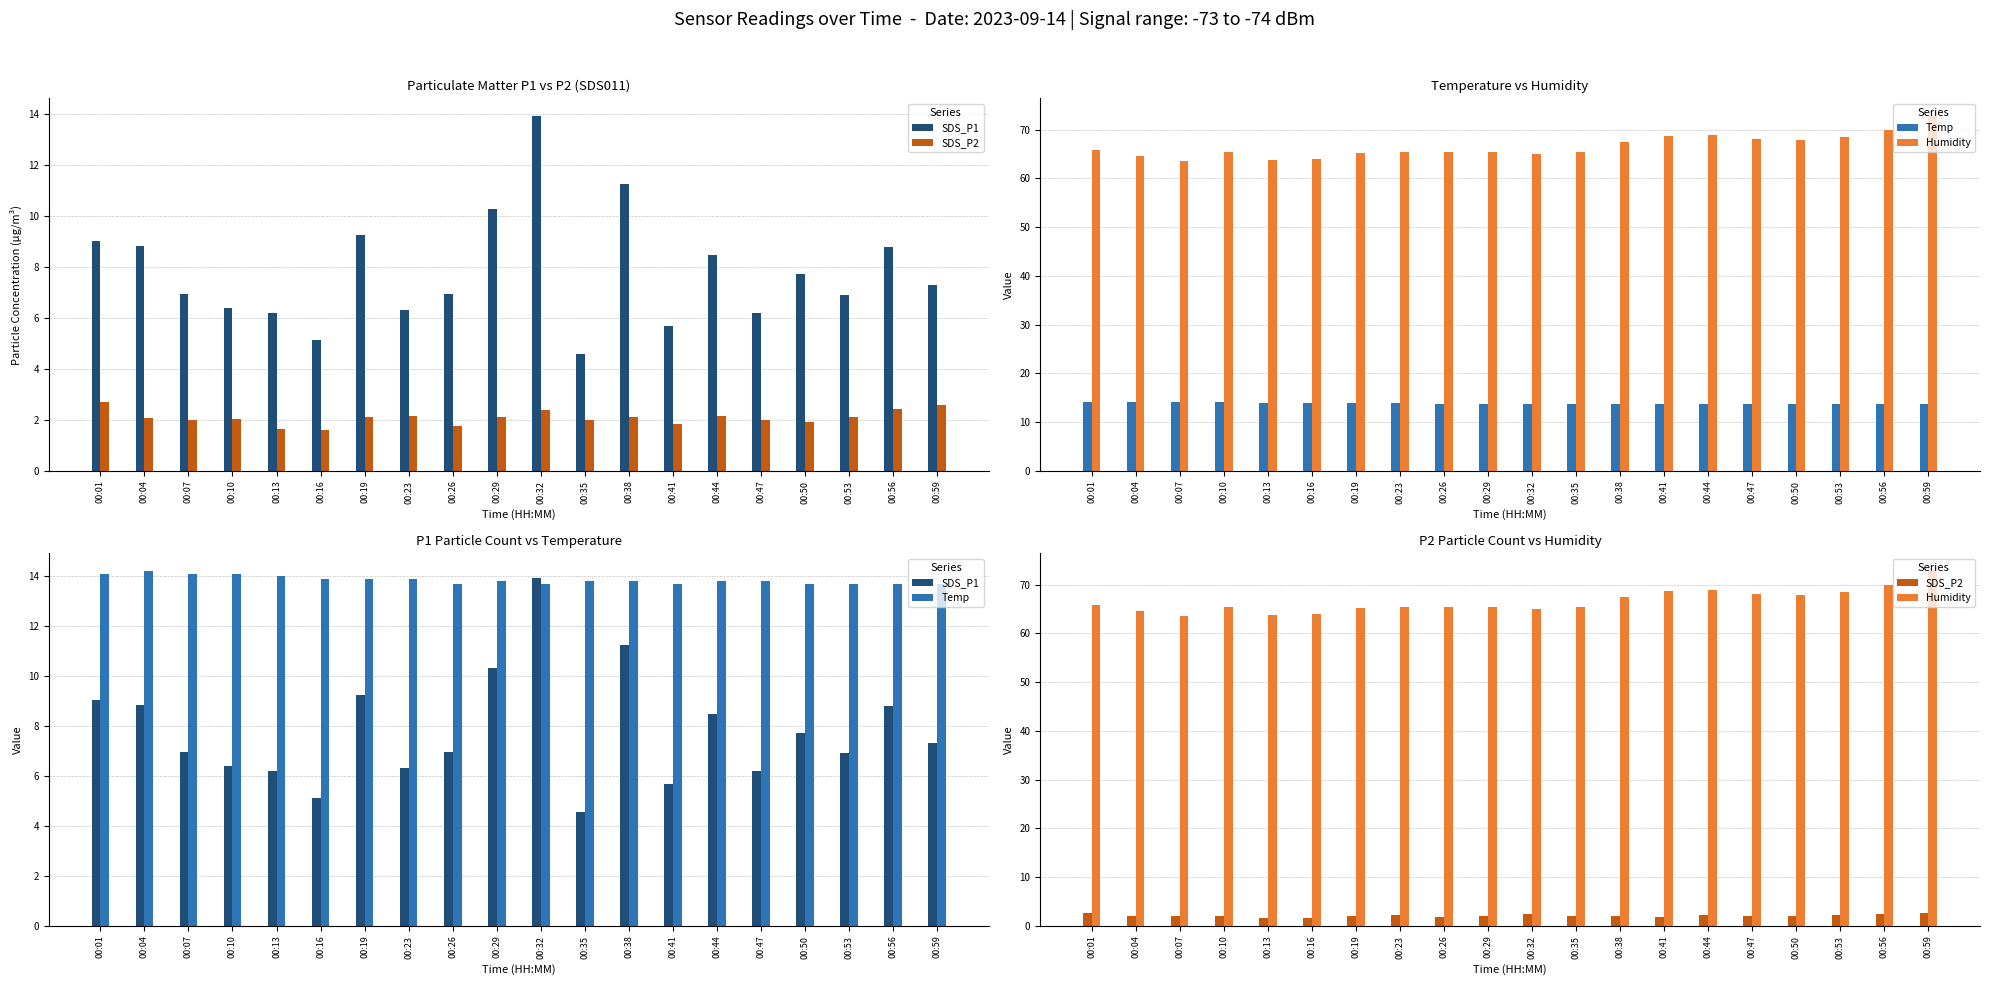

Between 00:13 and 00:53, which is larger?

00:53